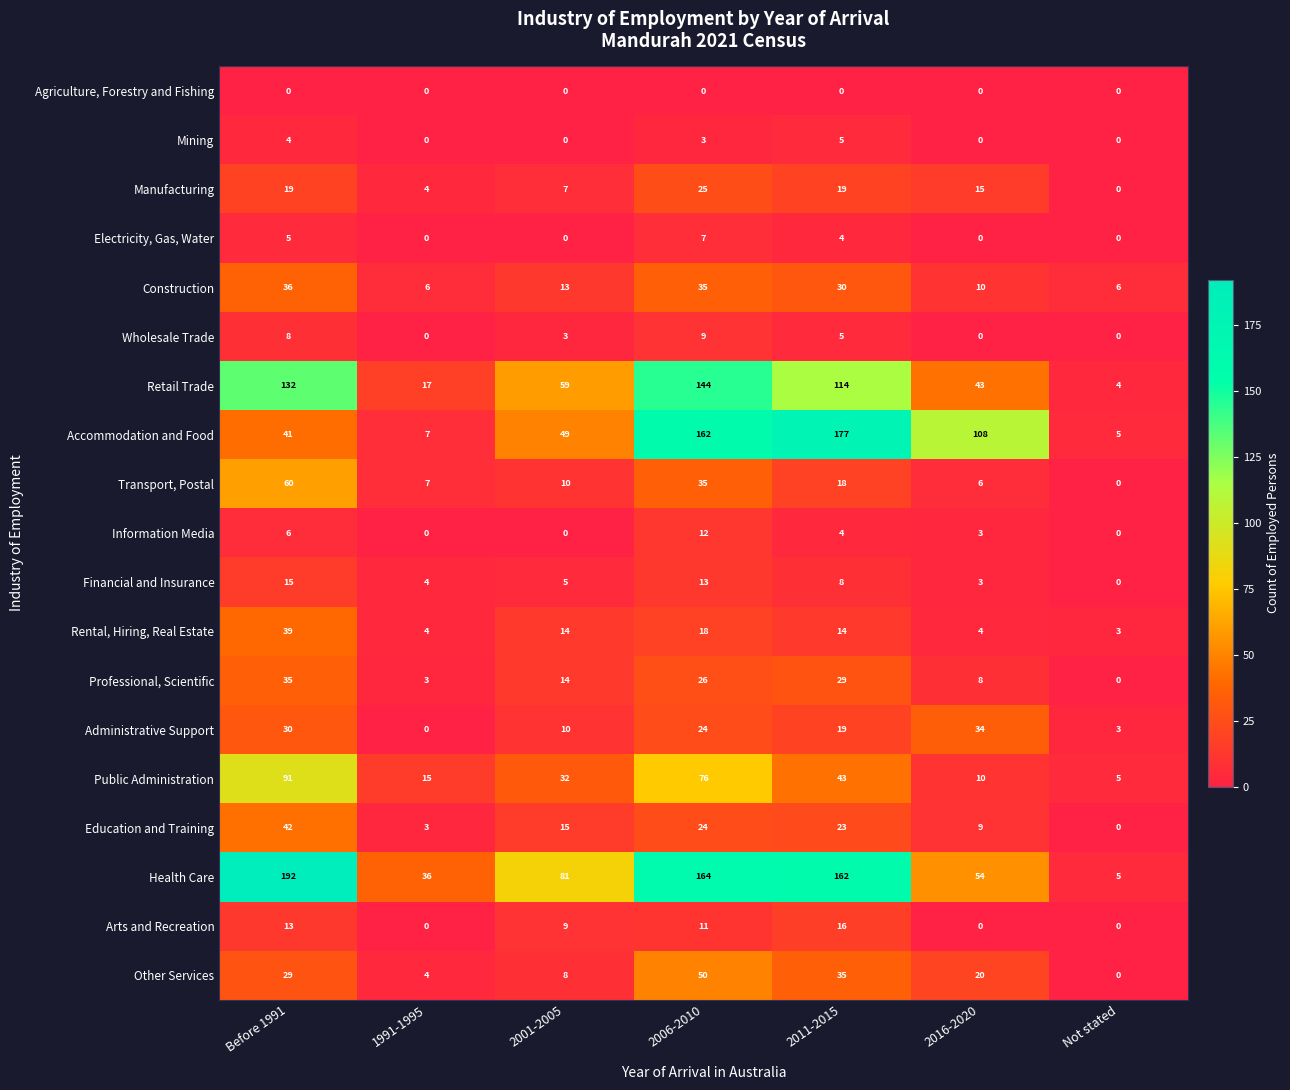

What is the maximum value shown in the chart?

192